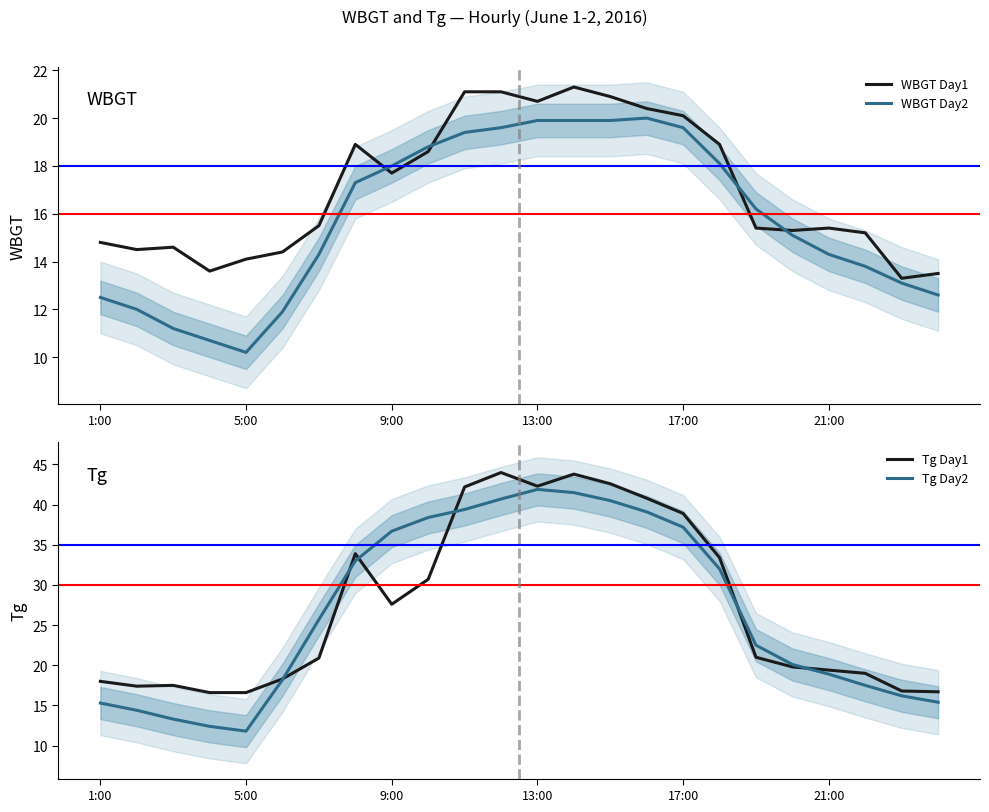

How many intersections are there between WBGT Day1 and Tg Day2?

2